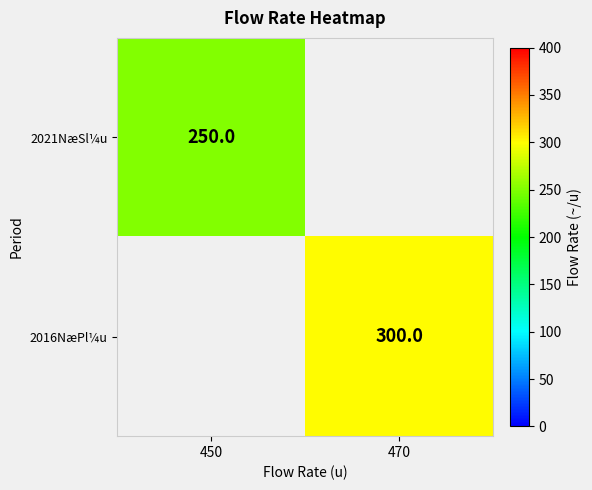

Is it true that 2016NæPl¼u equals 437 at 470?

False